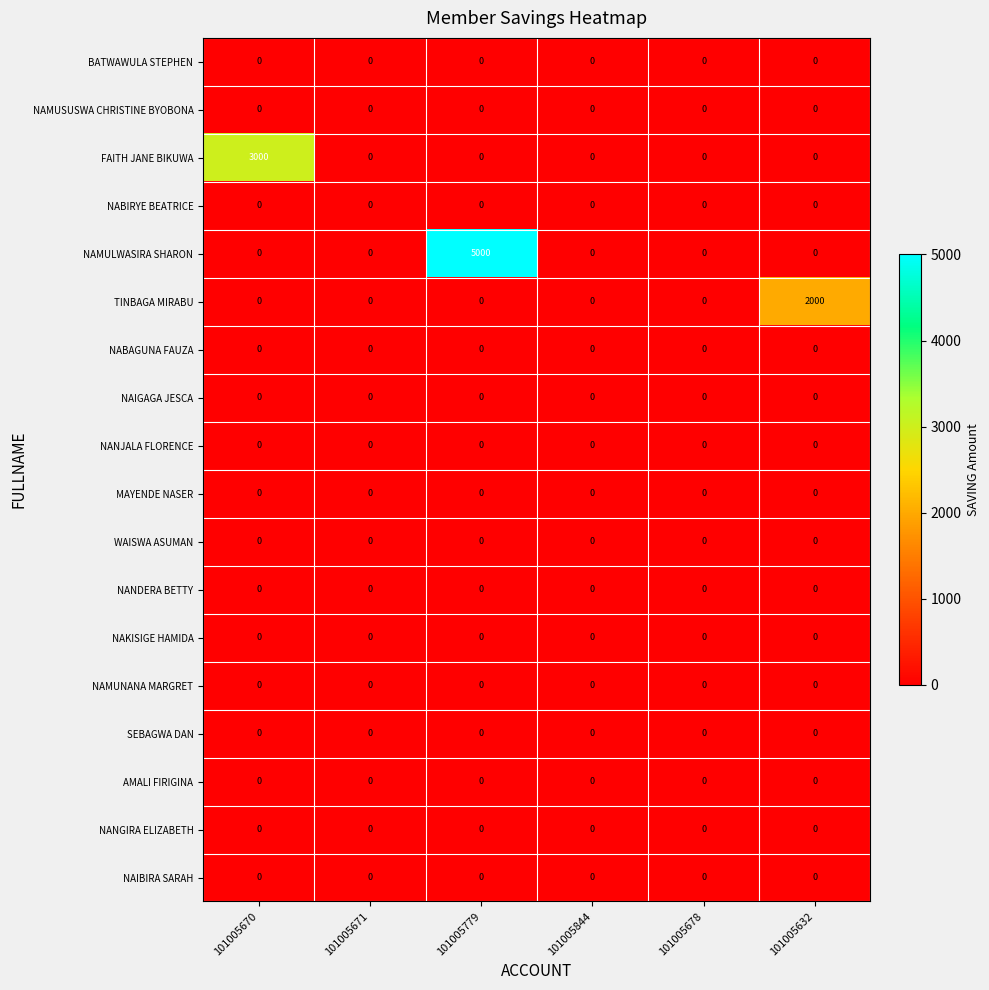

At which category is the sum across all series the highest?

101005779